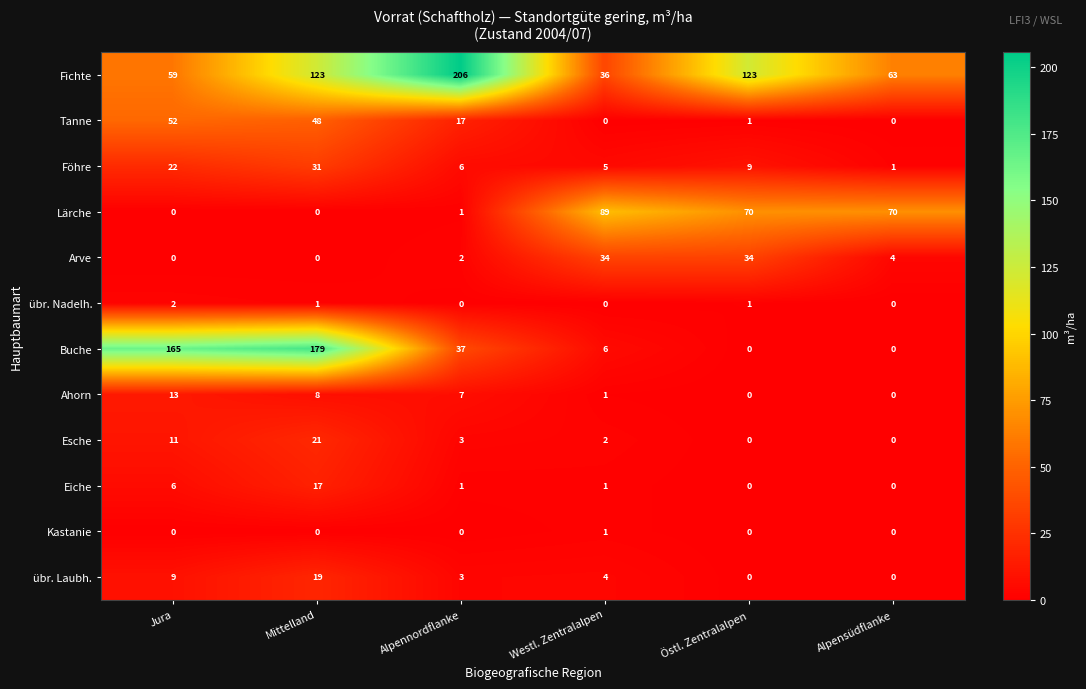

List the series in order of their peak value, lowest first.

Kastanie, übr. Nadelh., Ahorn, Eiche, übr. Laubh., Esche, Föhre, Arve, Tanne, Lärche, Buche, Fichte